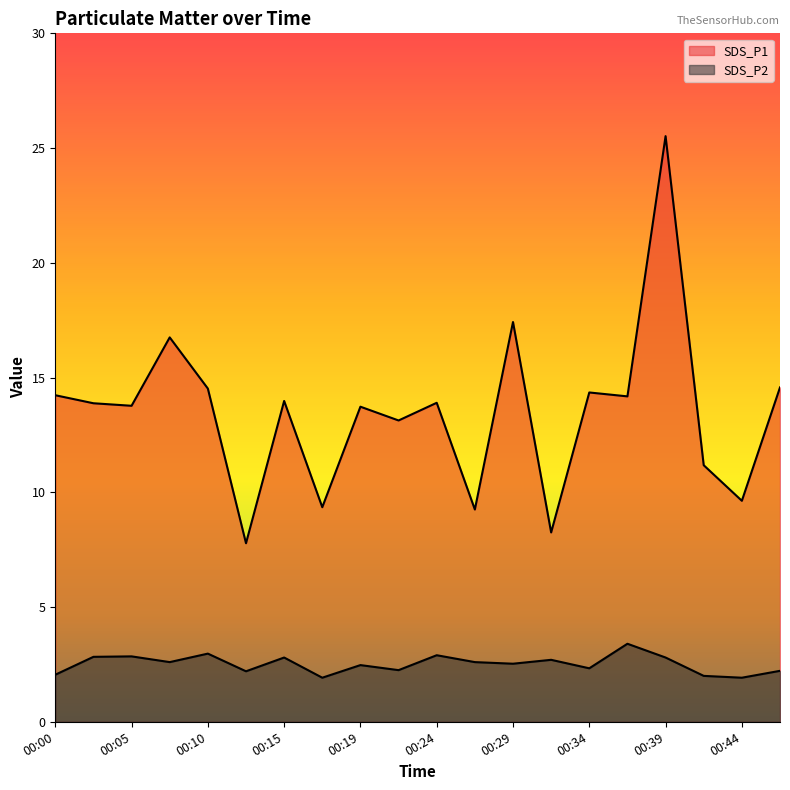

How many values in the SDS_P2 series exceed 2?

17